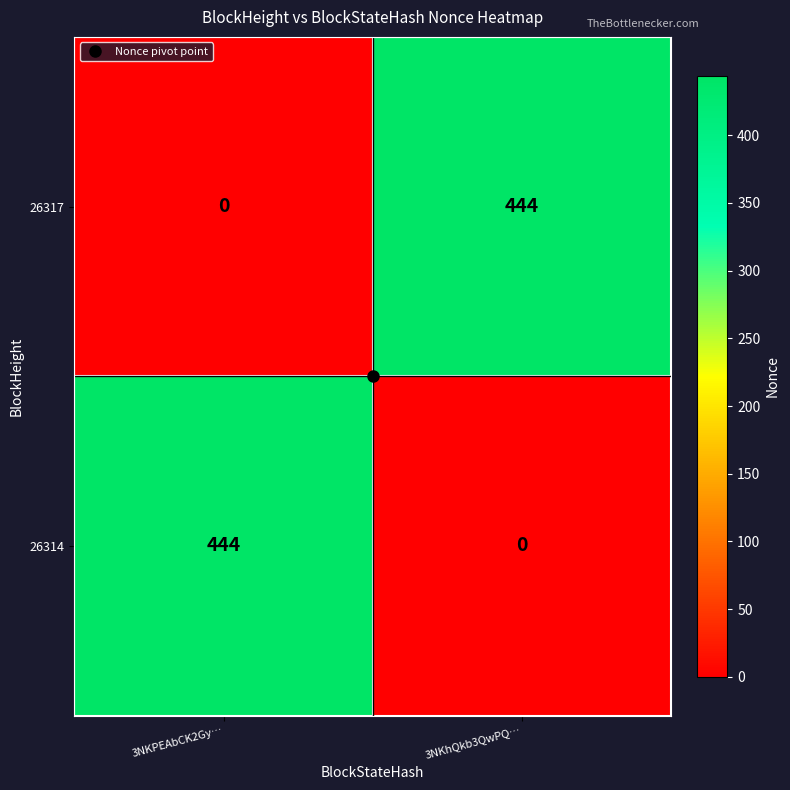

What is the total value across all series at 3NKhQkb3QwPQ…?

444